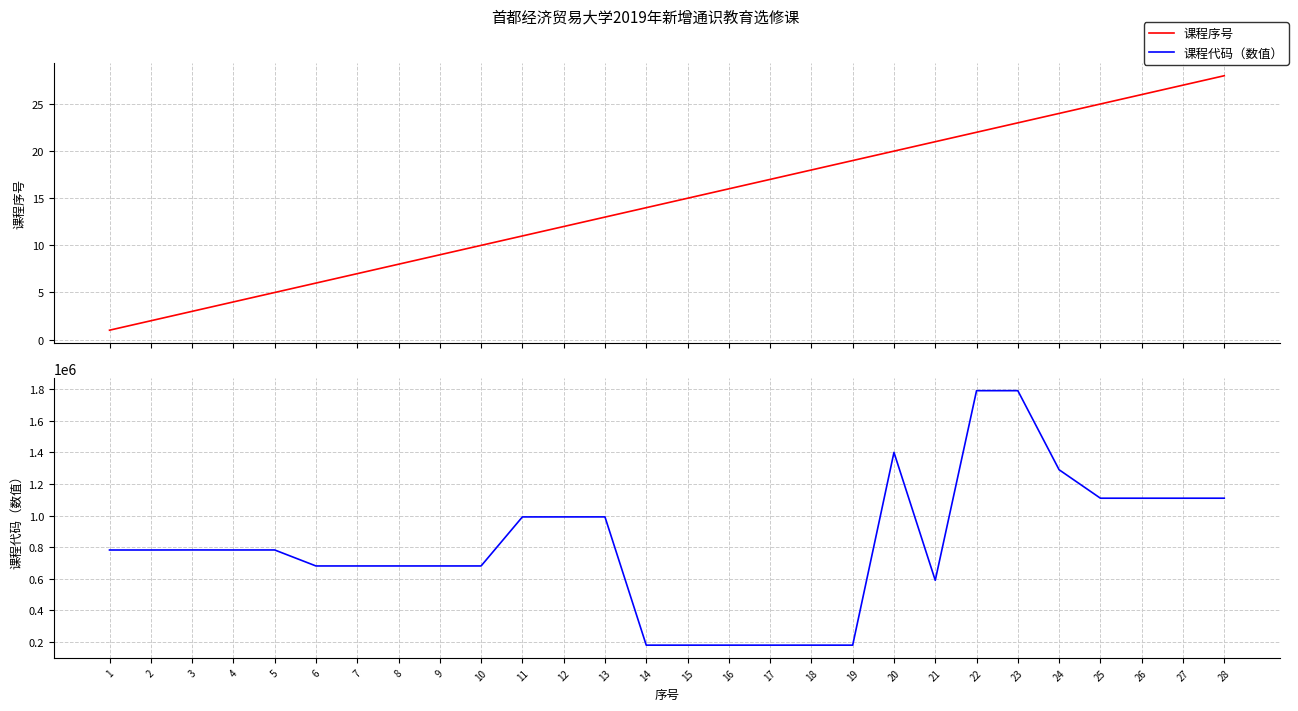

True or false: 课程代码（数值） and 课程序号 intersect in this chart.

False